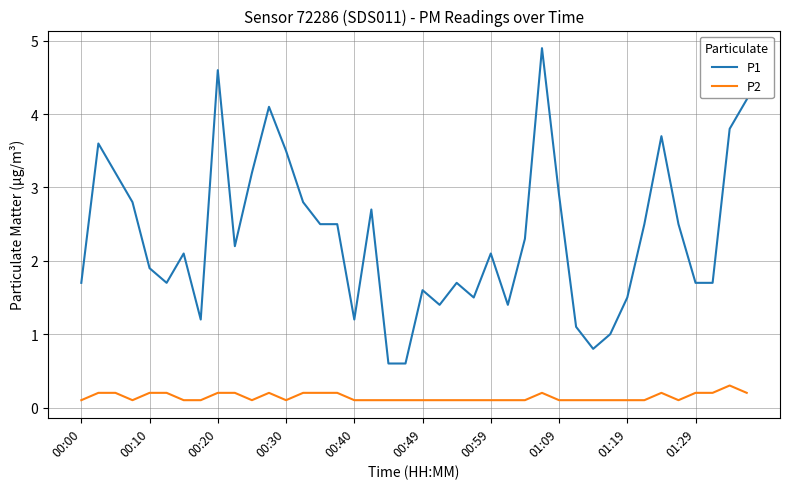

What is the average value of the P1 series?

2.3